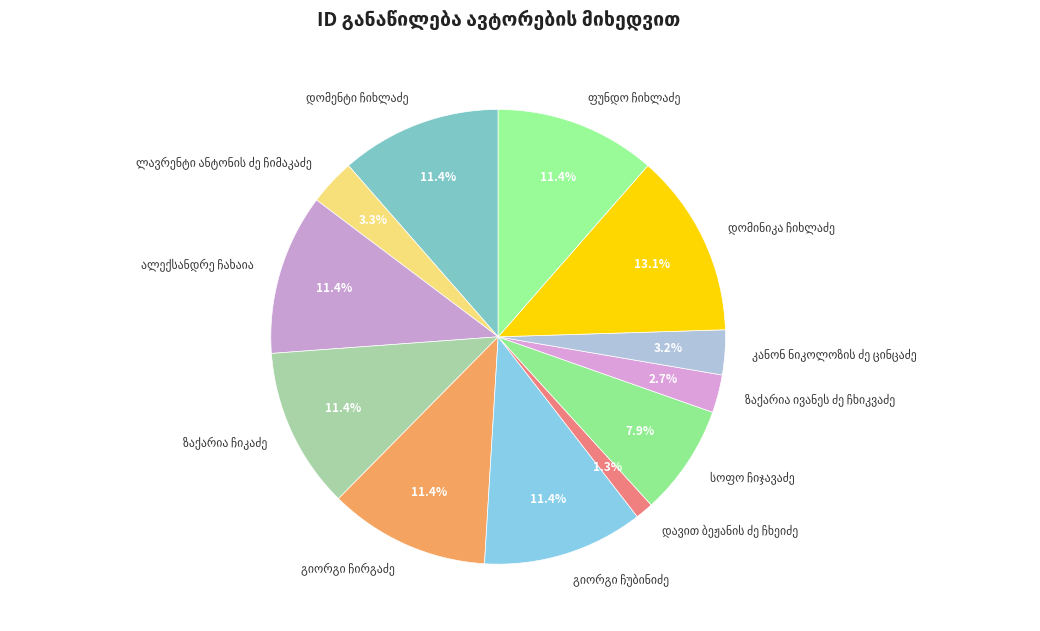

Does any single category account for the majority?

No